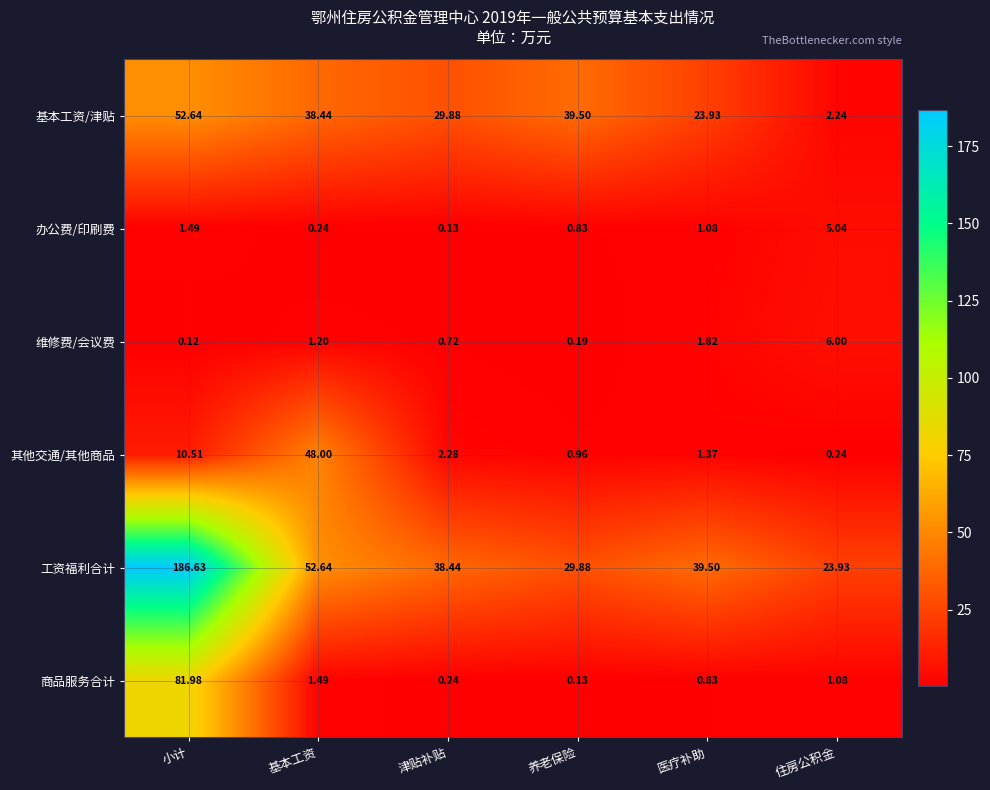

Rank the series at 住房公积金 from highest to lowest value.

工资福利合计, 维修费/会议费, 办公费/印刷费, 基本工资/津贴, 商品服务合计, 其他交通/其他商品